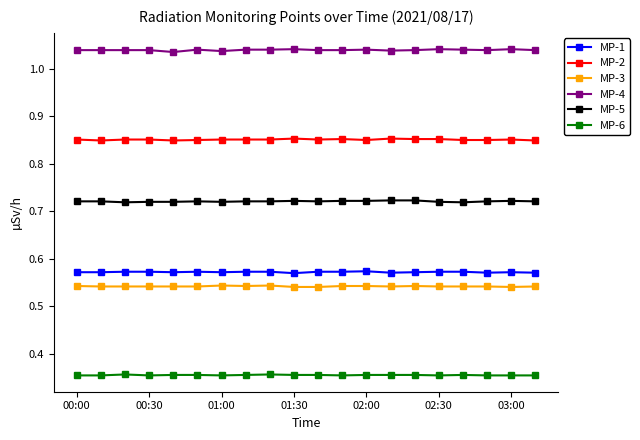

True or false: MP-3 and MP-5 intersect in this chart.

False